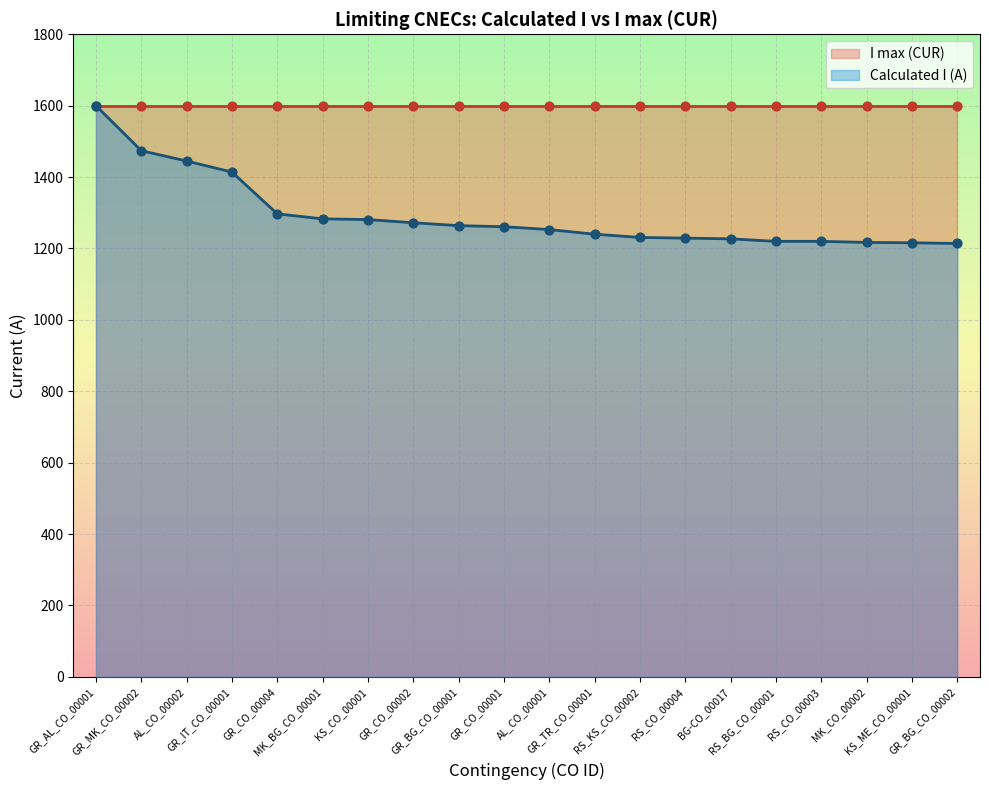

Which has a higher value, MK_BG_CO_00001 or AL_CO_00002?

AL_CO_00002